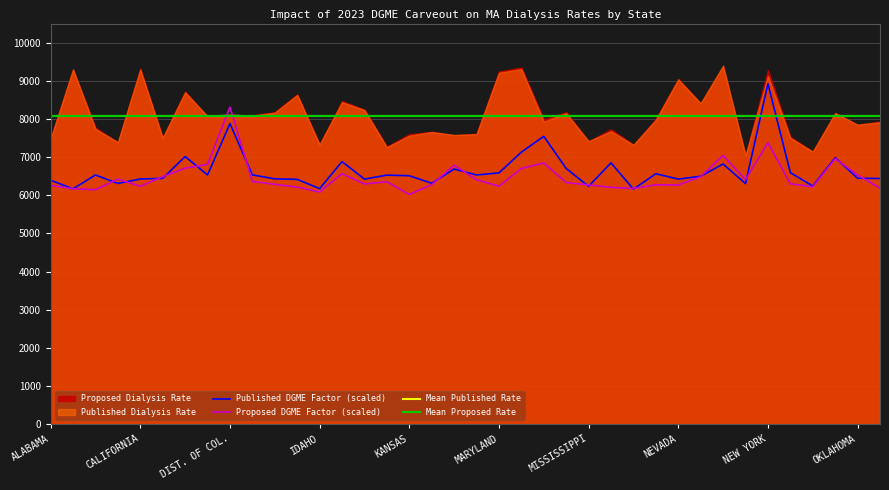

Reading left to right, what are all the values shown in this chart?

Published DGME Factor: 6392.3	6167.8	6531.4	6308.4	6425.5	6442.1	7013.9	6531.5	7878.3	6533.5	6429.9	6416.0	6173.5	6881.0	6422.5	6527.1	6511.0	6314.0	6687.0	6531.4	6585.4	7128.9	7544.3	6701.1	6233.6	6849.6	6158.4	6563.7	6422.5	6497.0	6818.9	6305.8	8922.5	6592.9	6241.0	6985.7	6445.1	6439.0
Proposed DGME Factor: 6256.9	6170.3	6144.8	6422.4	6234.1	6487.9	6709.7	6809.2	8312.4	6363.1	6286.5	6213.1	6084.6	6564.6	6294.5	6353.7	6019.2	6278.8	6787.1	6406.1	6237.7	6700.4	6845.5	6332.5	6269.3	6207.1	6176.1	6273.5	6267.5	6486.3	7042.3	6409.7	7375.8	6301.4	6219.4	6959.7	6532.2	6185.3